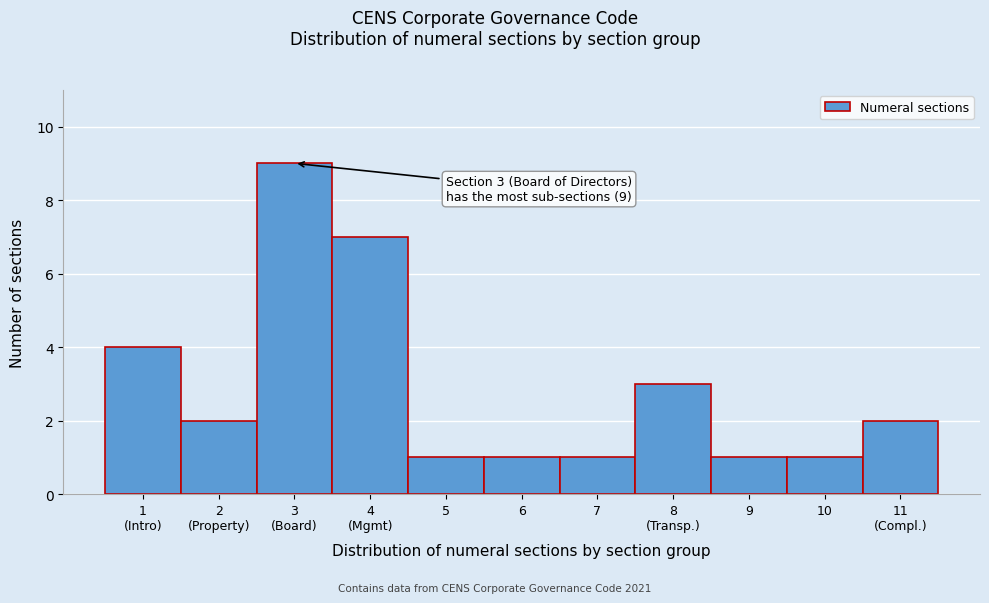

Reading right to left, list all the values displayed in this chart.

2	1	1	3	1	1	1	7	9	2	4